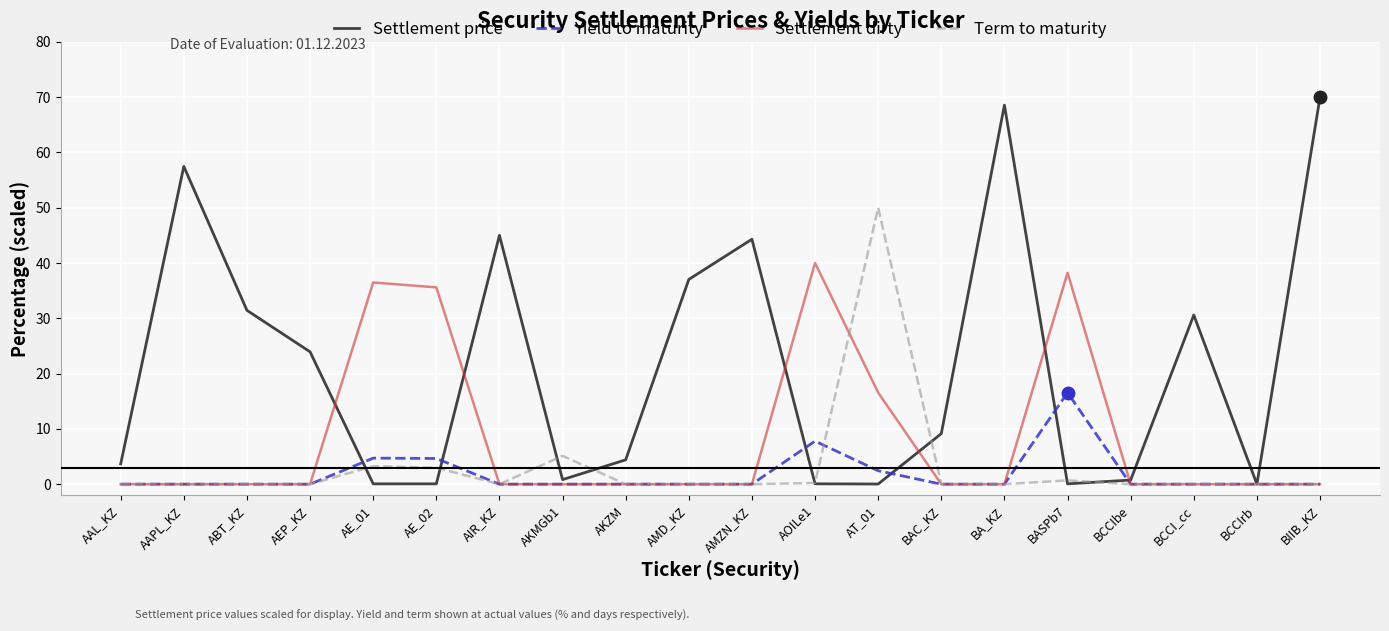

At which label does Yield to maturity reach its peak?

BASPb7